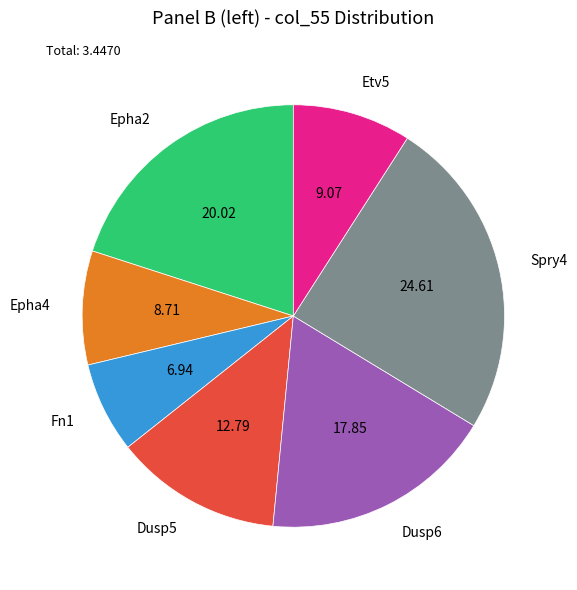

How many slices are in this pie chart?

7